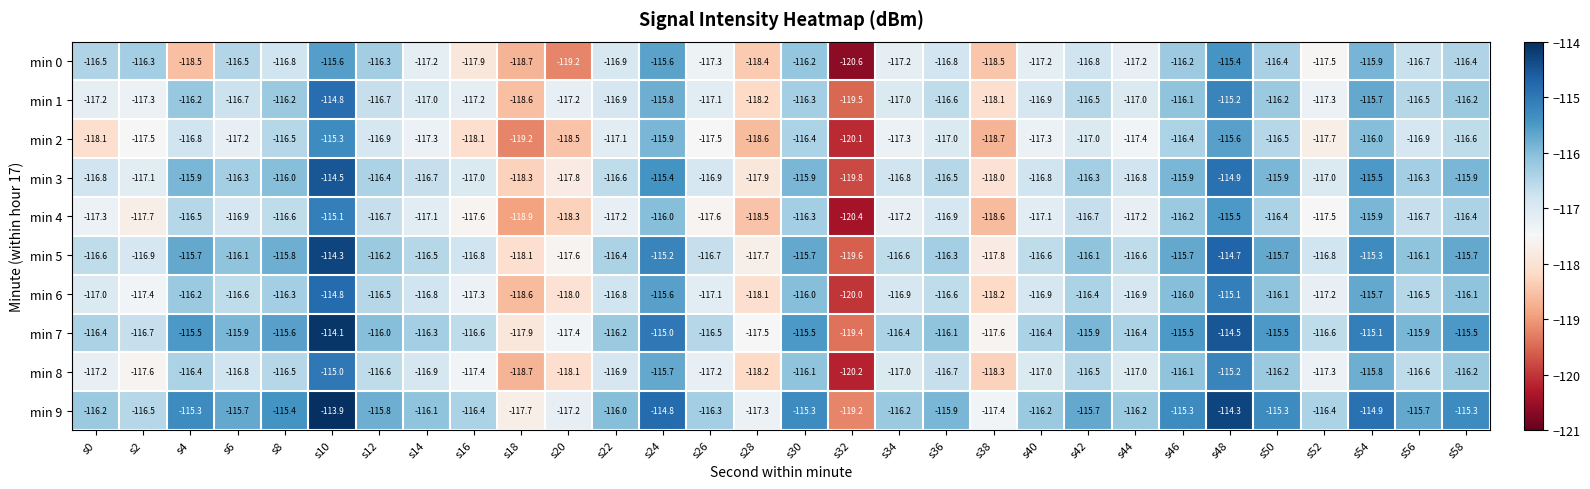

Rank the series at s2 from lowest to highest value.

min 4, min 8, min 2, min 6, min 1, min 3, min 5, min 7, min 9, min 0